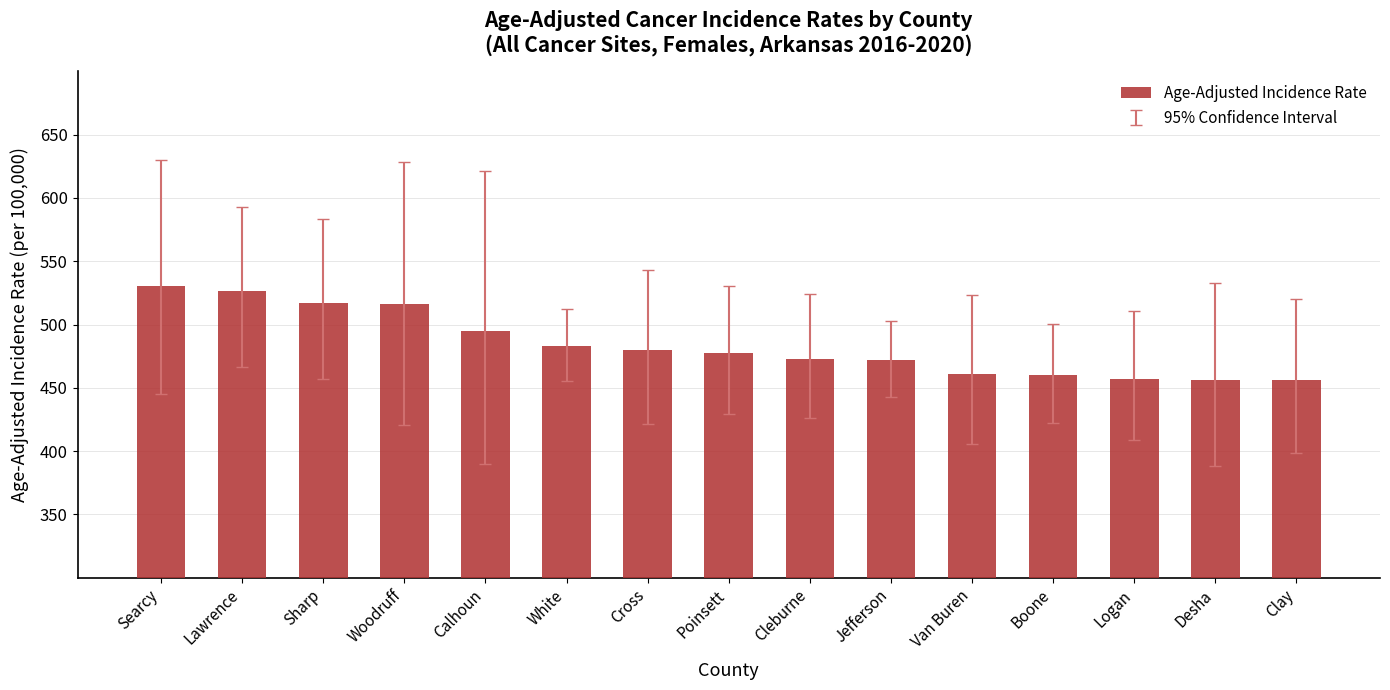

How many series are shown in this chart?

1